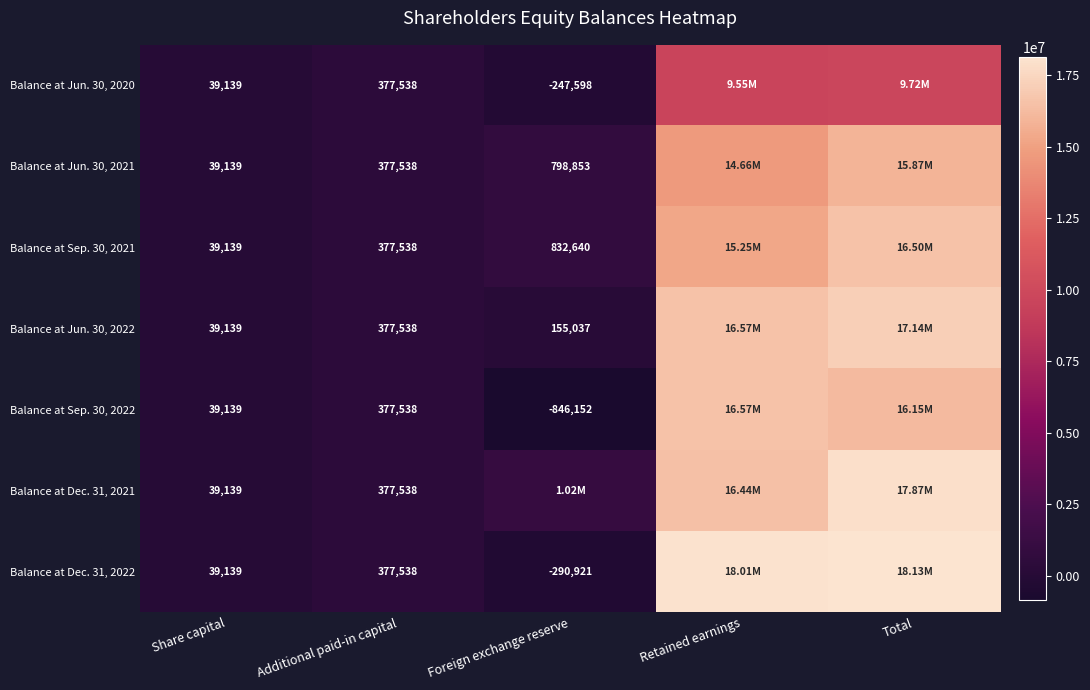

What is the average value of the Balance at Dec. 31, 2022 series?

7253189